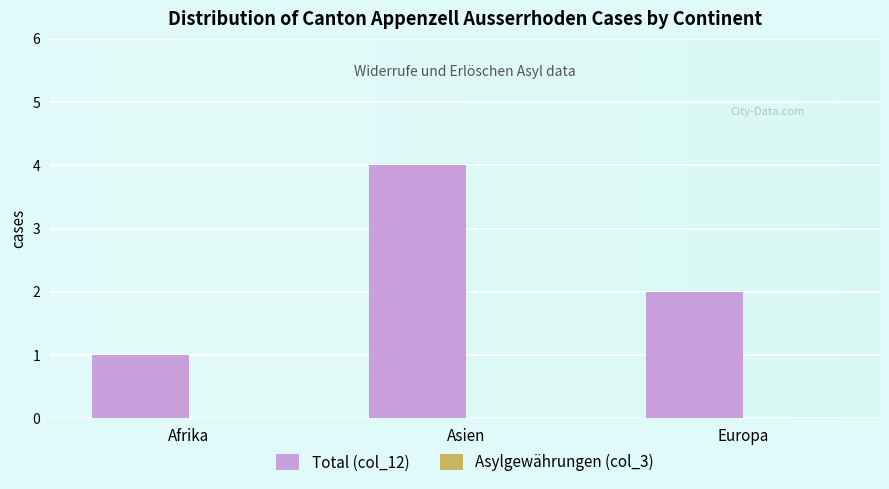

How many series are shown in this chart?

1